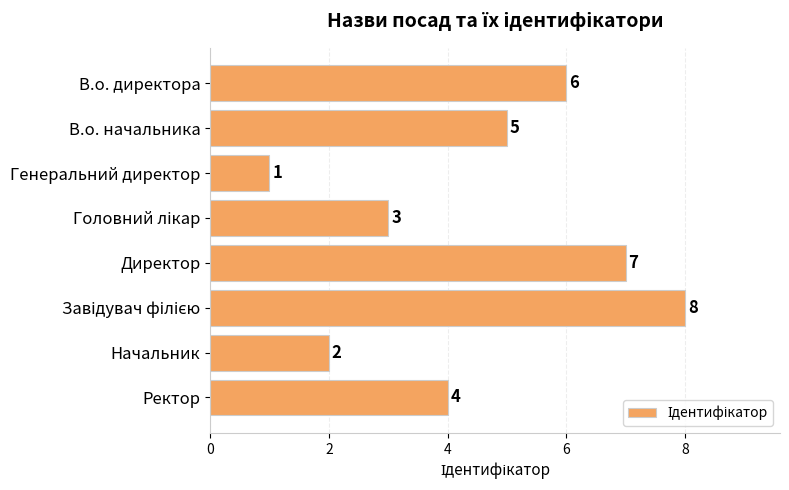

What is the difference between the maximum and minimum values?

7